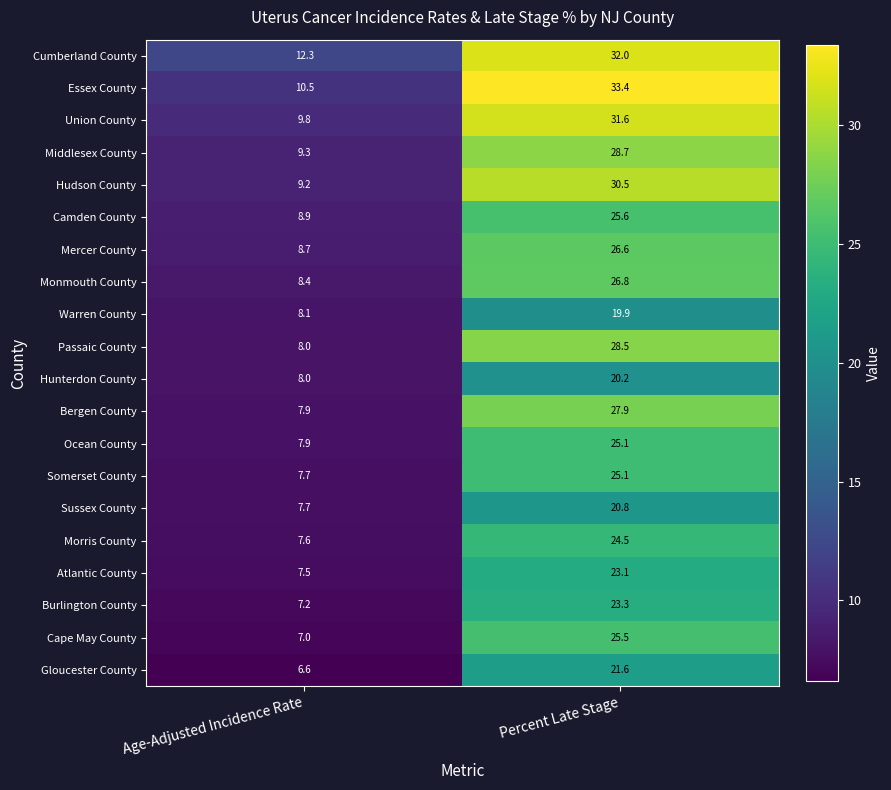

Where is Union County nearest to the value 20?

Age-Adjusted Incidence Rate